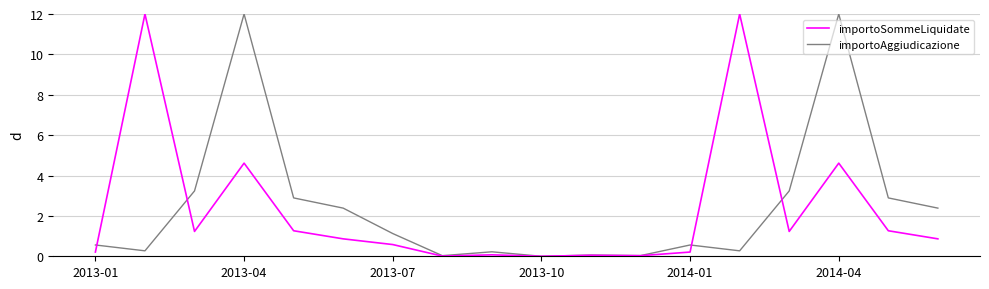

What is the highest value of the importoSommeLiquidate series?

12.0